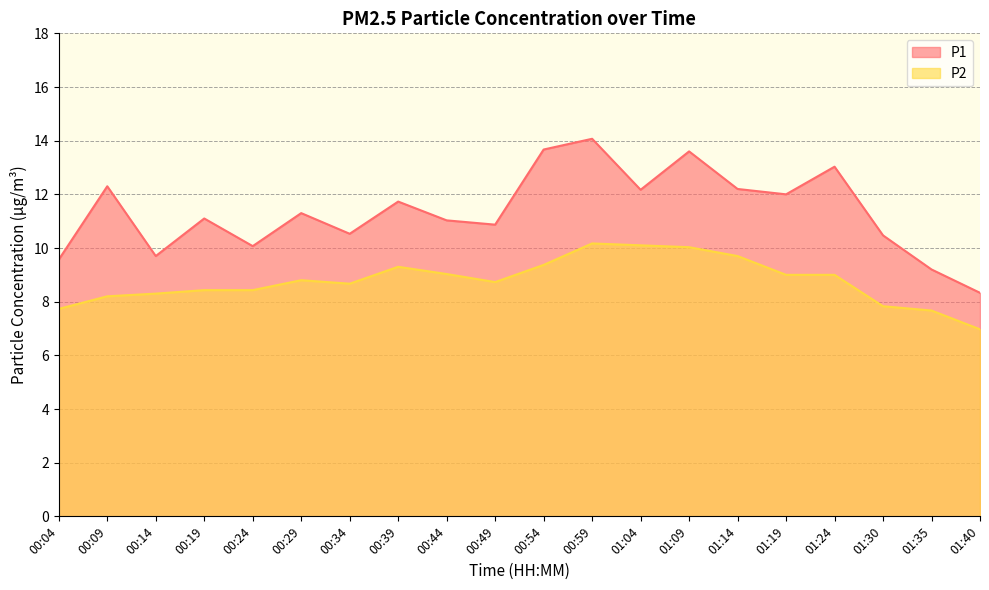

Reading left to right, transcribe all the data shown in this chart.

P1: 00:04=9.6	00:09=12.3	00:14=9.7	00:19=11.1	00:24=10.1	00:29=11.3	00:34=10.5	00:39=11.7	00:44=11.0	00:49=10.9	00:54=13.7	00:59=14.1	01:04=12.2	01:09=13.6	01:14=12.2	01:19=12.0	01:24=13.0	01:30=10.5	01:35=9.2	01:40=8.3
P2: 00:04=7.7	00:09=8.2	00:14=8.3	00:19=8.4	00:24=8.4	00:29=8.8	00:34=8.7	00:39=9.3	00:44=9.0	00:49=8.7	00:54=9.4	00:59=10.2	01:04=10.1	01:09=10.0	01:14=9.7	01:19=9.0	01:24=9.0	01:30=7.8	01:35=7.7	01:40=7.0